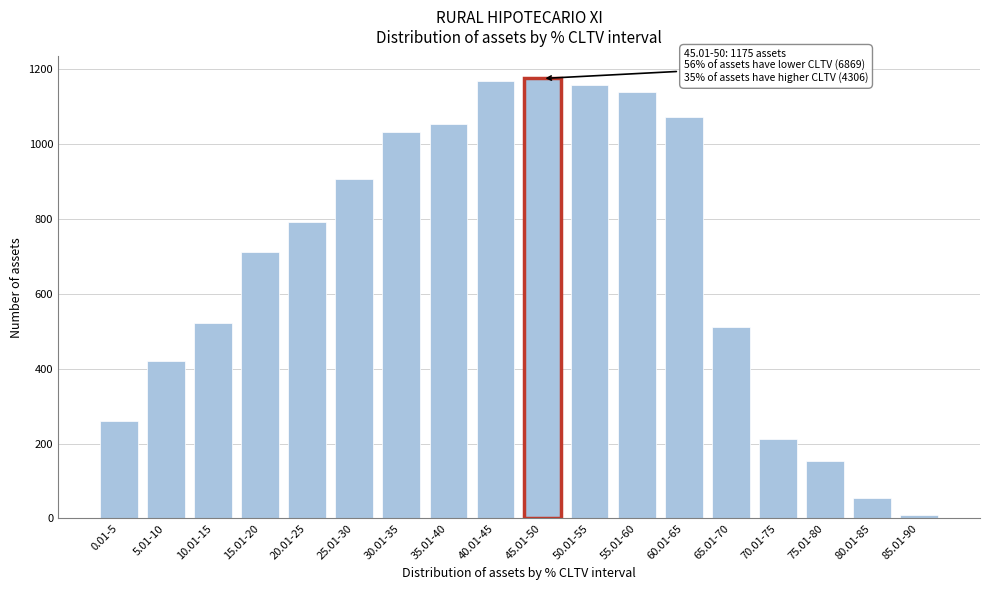

Reading right to left, transcribe all the data shown in this chart.

85.01-90=9	80.01-85=55	75.01-80=152	70.01-75=211	65.01-70=510	60.01-65=1073	55.01-60=1138	50.01-55=1158	45.01-50=1175	40.01-45=1169	35.01-40=1053	30.01-35=1033	25.01-30=906	20.01-25=793	15.01-20=711	10.01-15=522	5.01-10=421	0.01-5=261